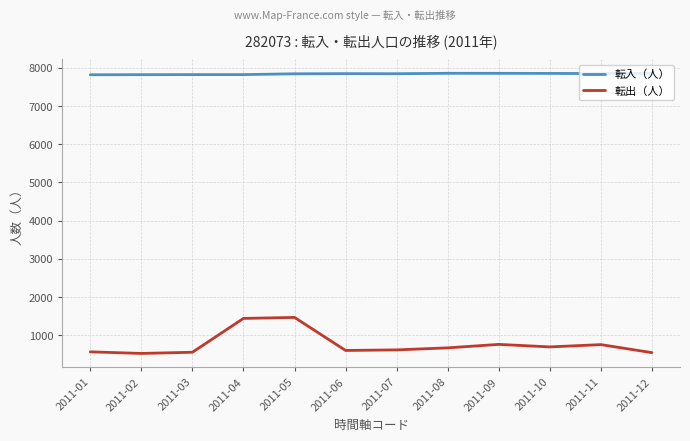

What is the difference between the highest and lowest values at 2011-07?

7231